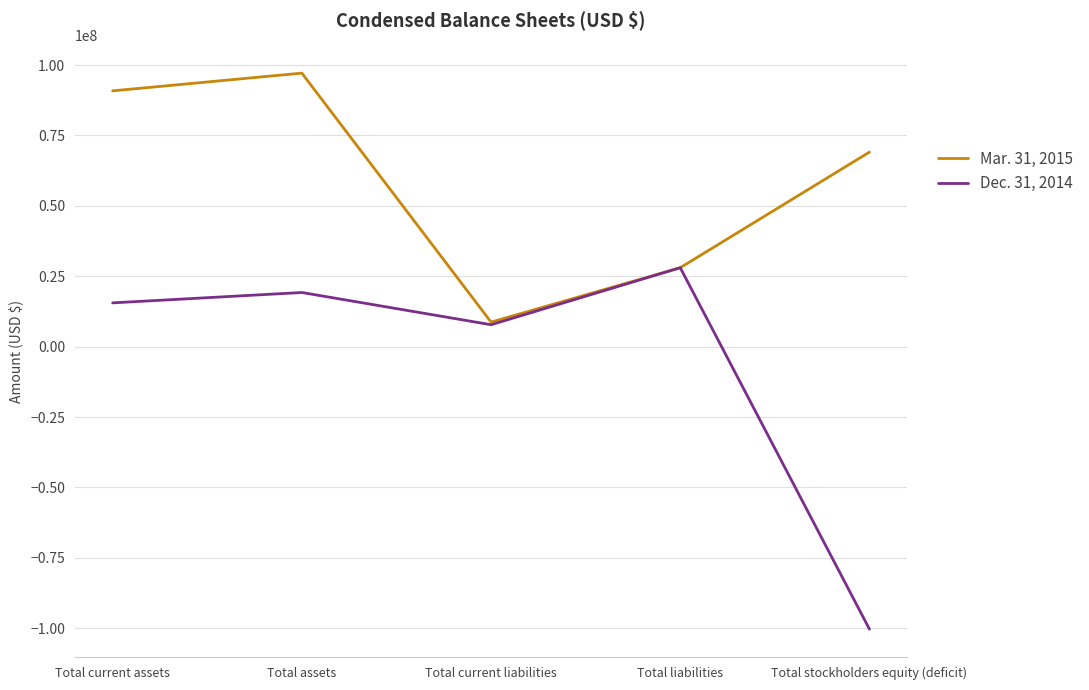

Rank the series by their average value, from highest to lowest.

Mar. 31, 2015, Dec. 31, 2014